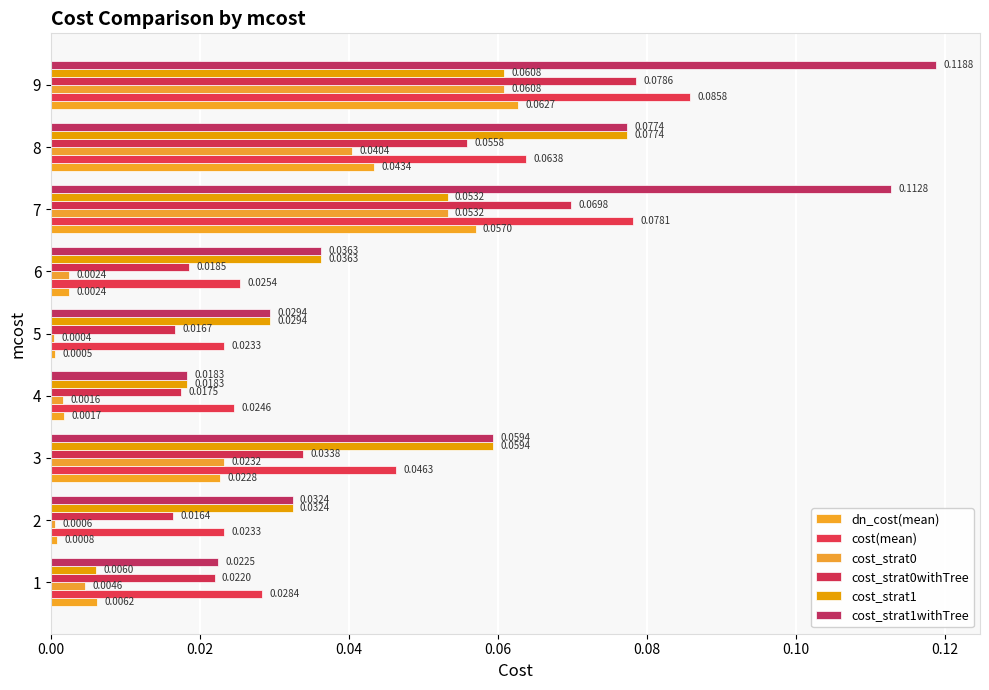

At which category does the chart reach its peak across all series?

9